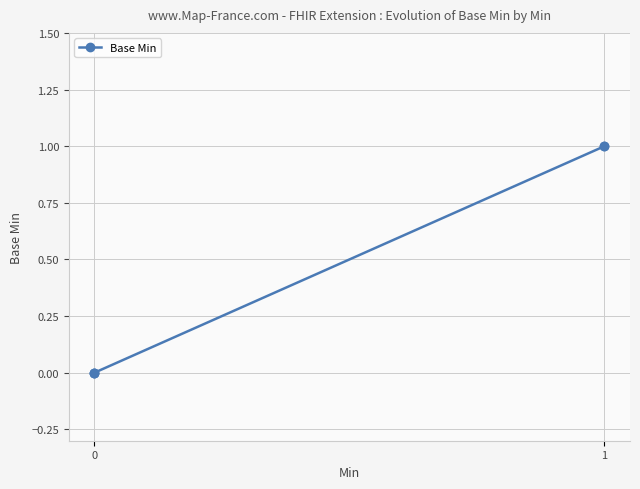

True or false: there are more than 0 points higher than both neighbors.

False